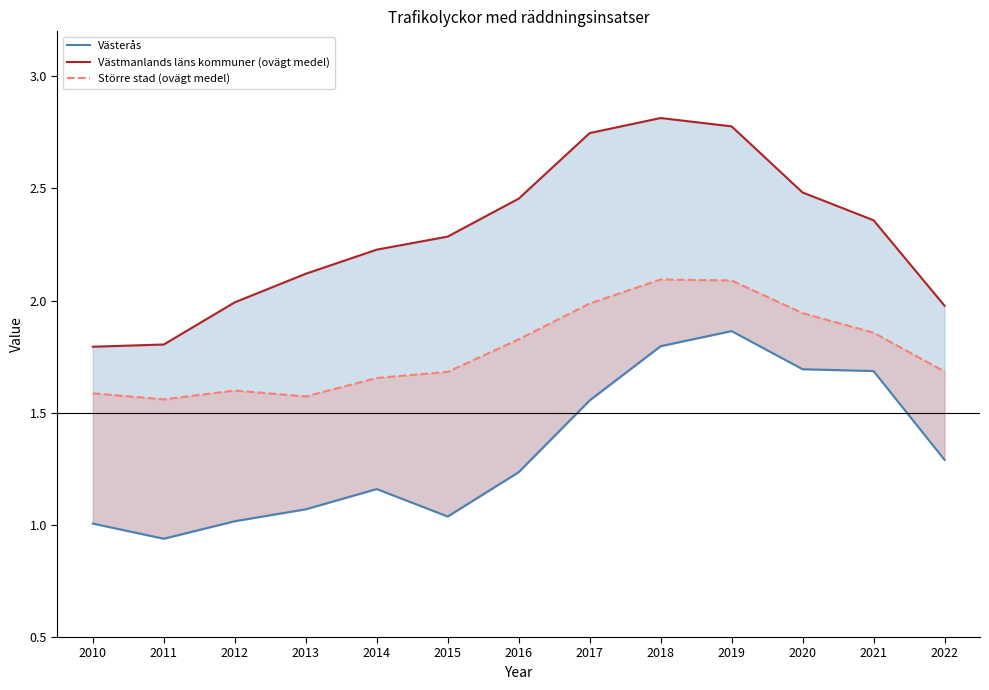

List the series in order of their overall mean, lowest first.

Västerås, Större stad (ovägt medel), Västmanlands läns kommuner (ovägt medel)